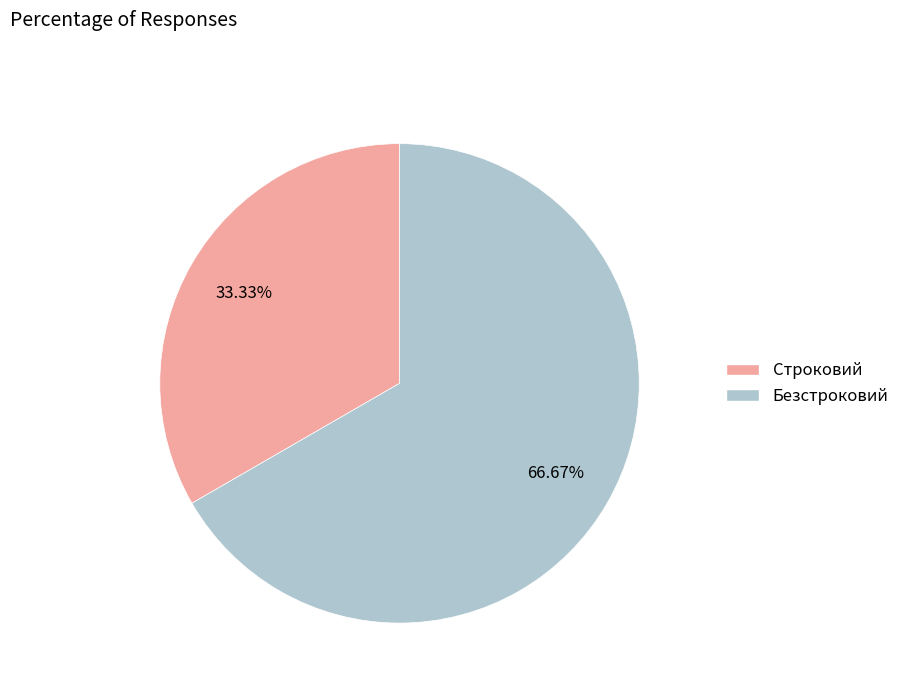

Combined, do Строковий and Безстроковий account for over 50%?

Yes